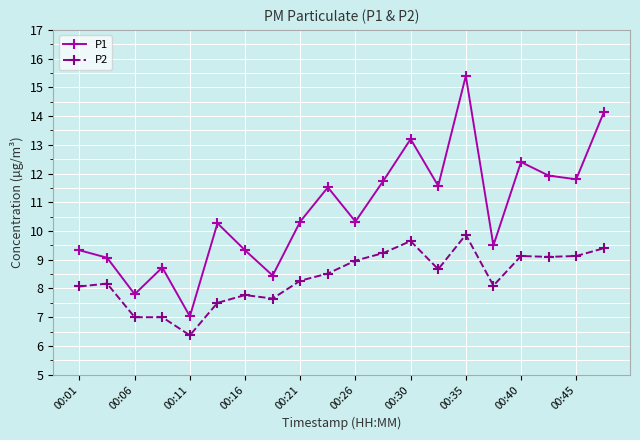

True or false: P1 and P2 intersect in this chart.

False